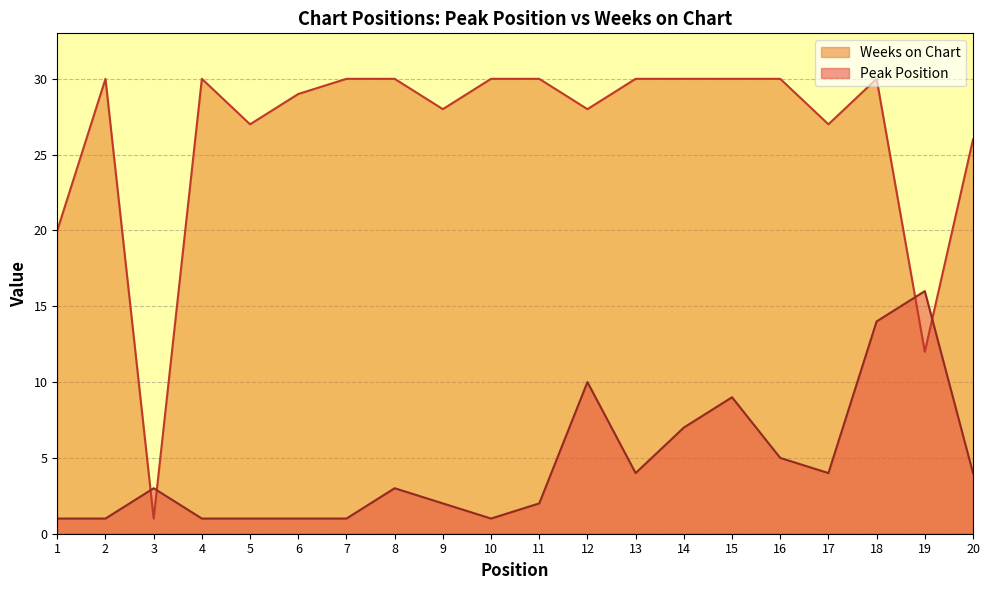

In Peak Position, how many points are lower than both neighbors (excluding endpoints)?

3